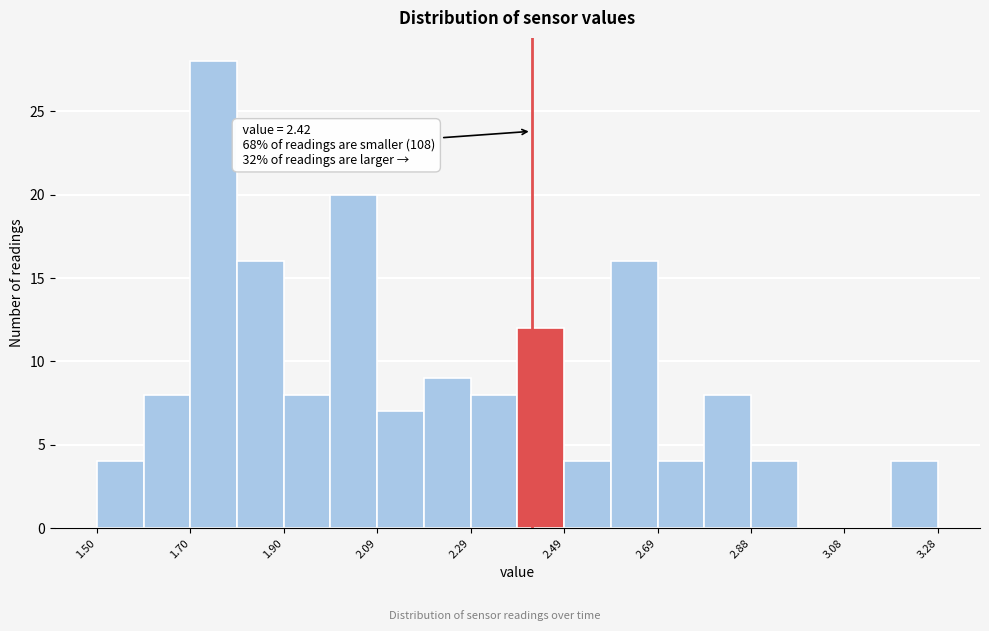

Which range on the x-axis has the tallest bar?

1.70 to 1.80